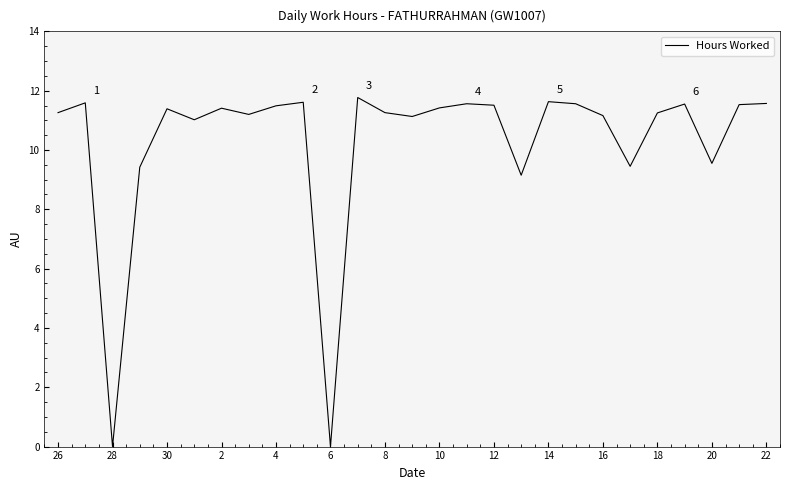

What is the maximum value shown in the chart?

11.8